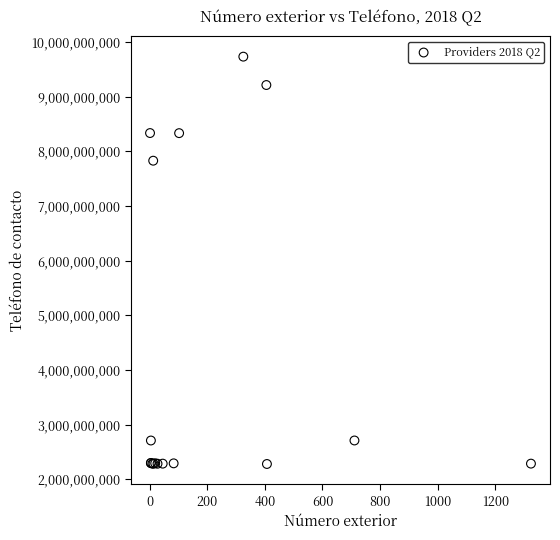

What Y value in the scatter plot is closest to 6006386734?

7828226660